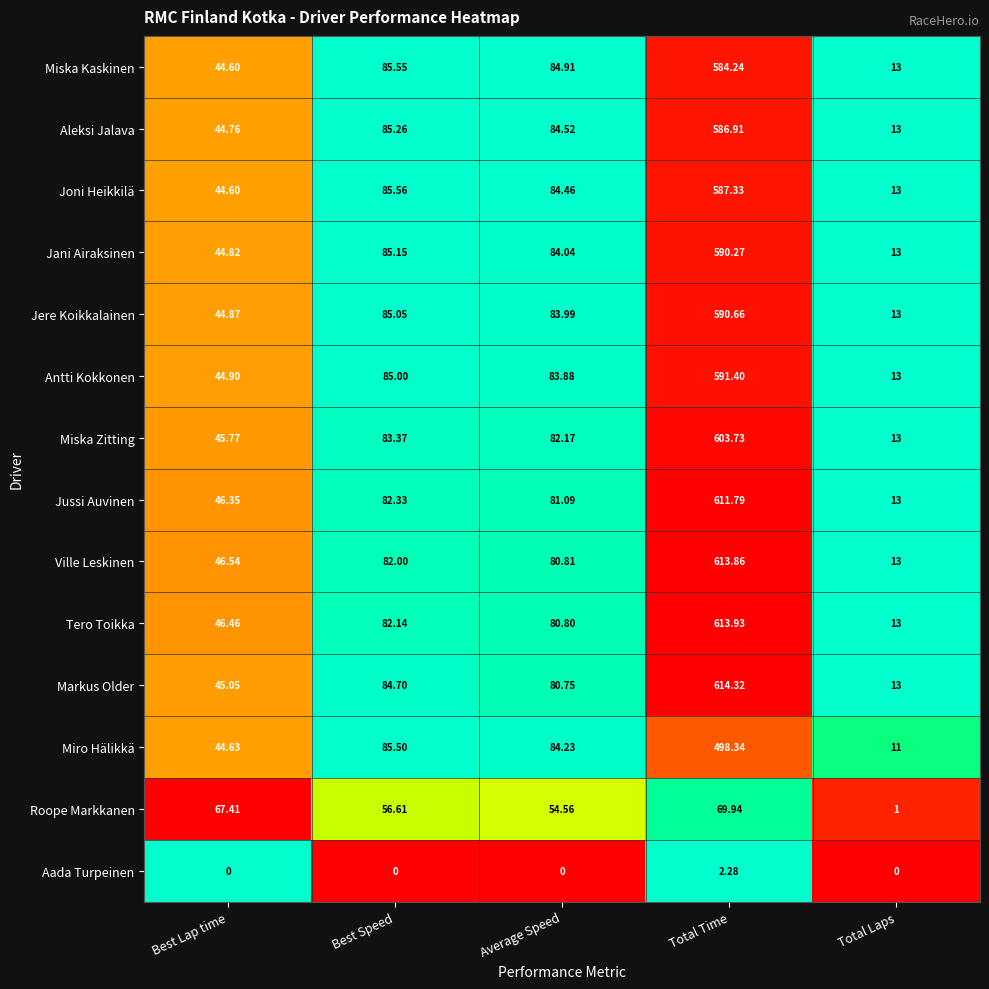

Rank the categories by Markus Older value from lowest to highest.

Total Laps, Best Lap time, Average Speed, Best Speed, Total Time